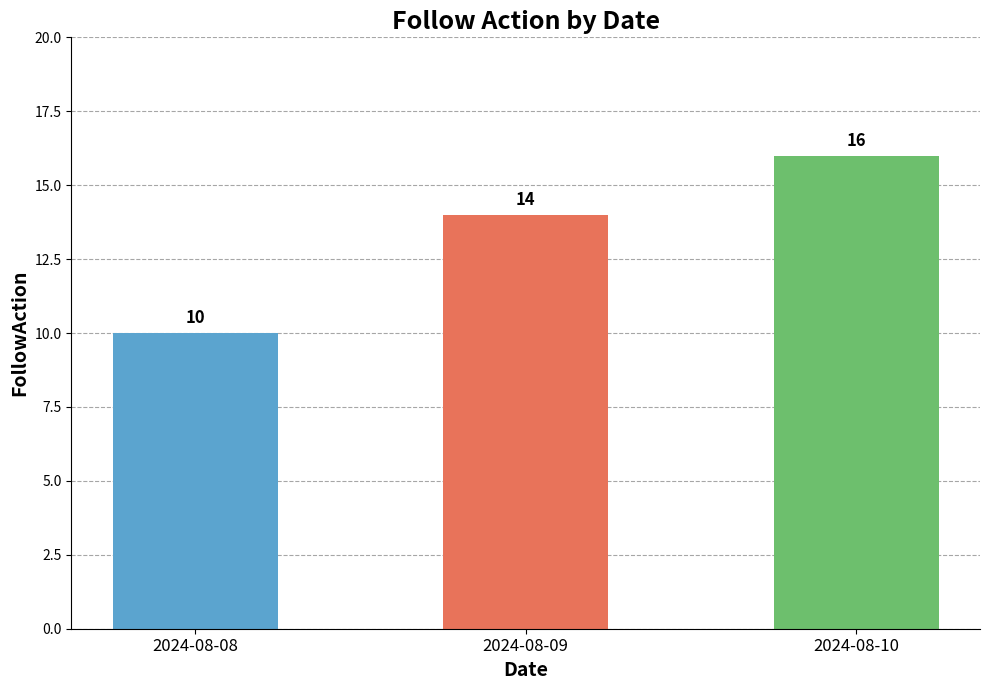

Which label corresponds to the smallest value in the chart?

2024-08-08